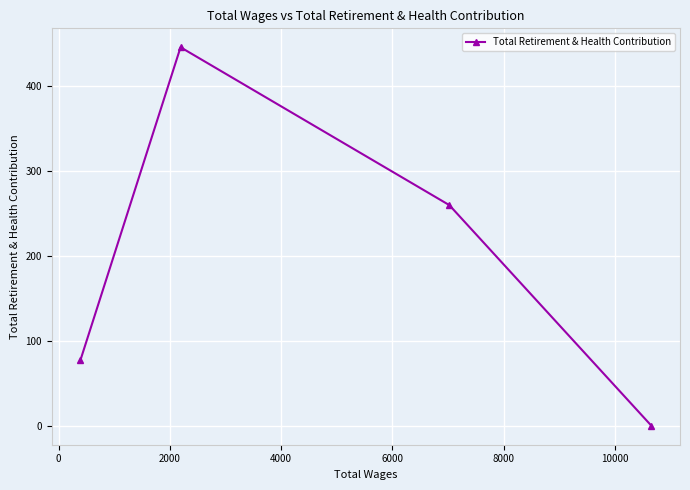

What is the difference between the maximum and minimum values?

446